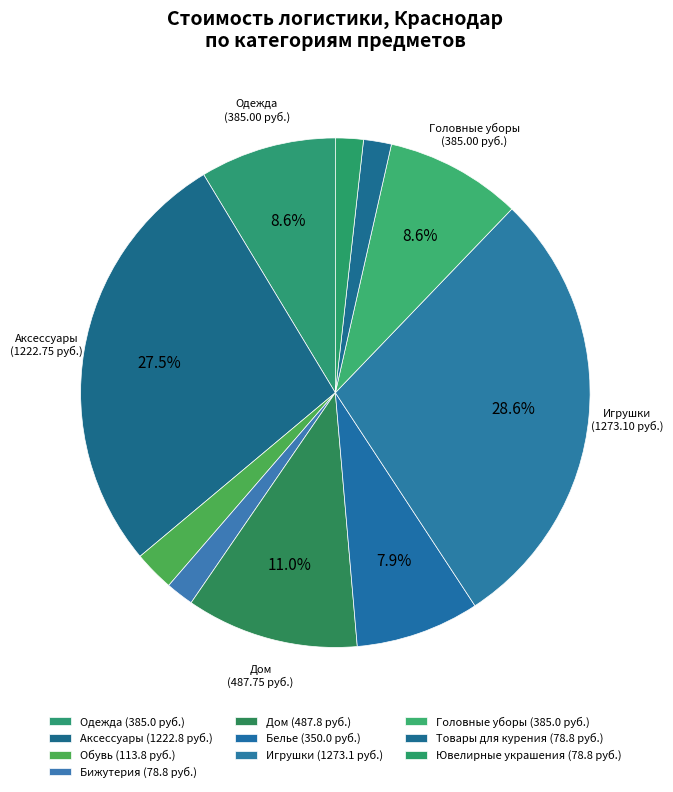

How many slices are in this pie chart?

10